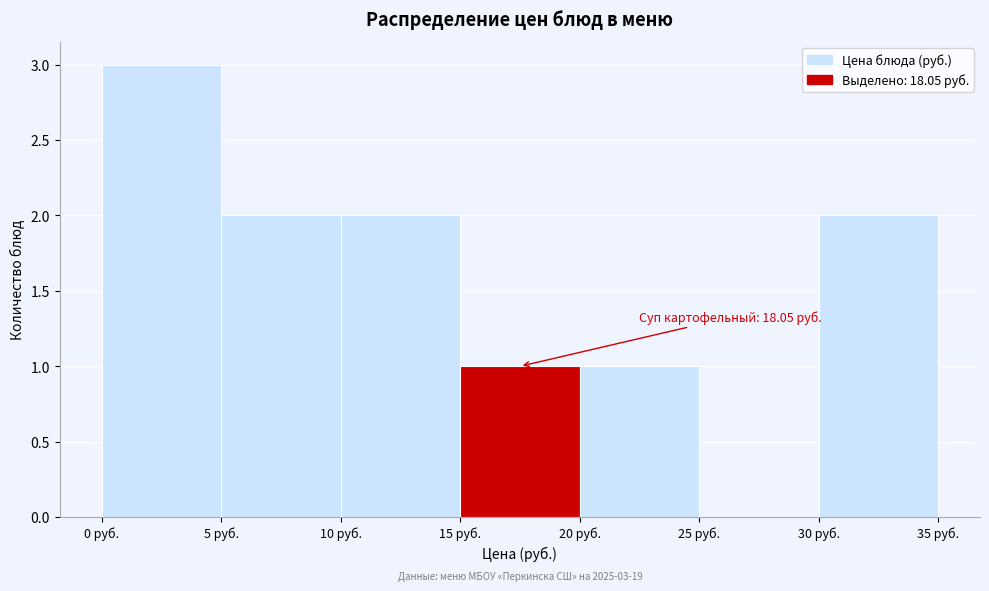

Over which range of the x-axis is the bar tallest?

0 to 5